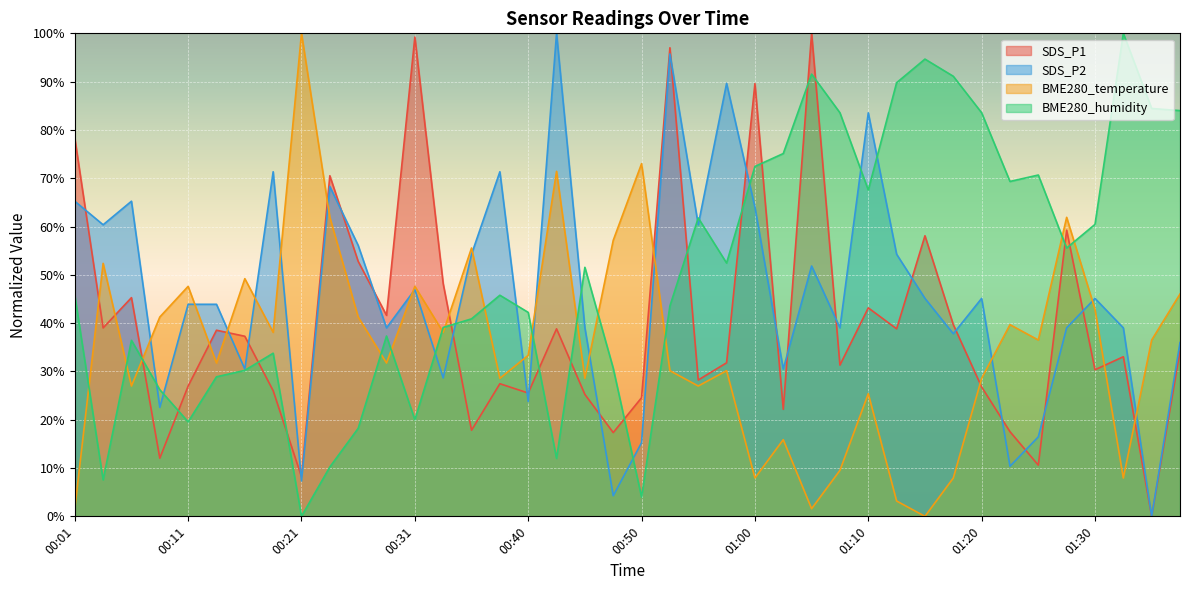

At which category is the sum across all series the highest?

00:53